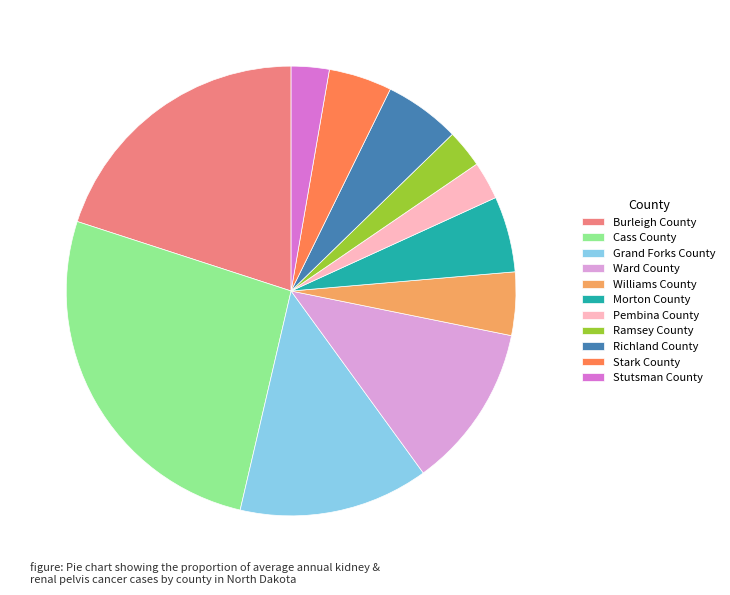

Which has a higher value, Grand Forks County or Morton County?

Grand Forks County